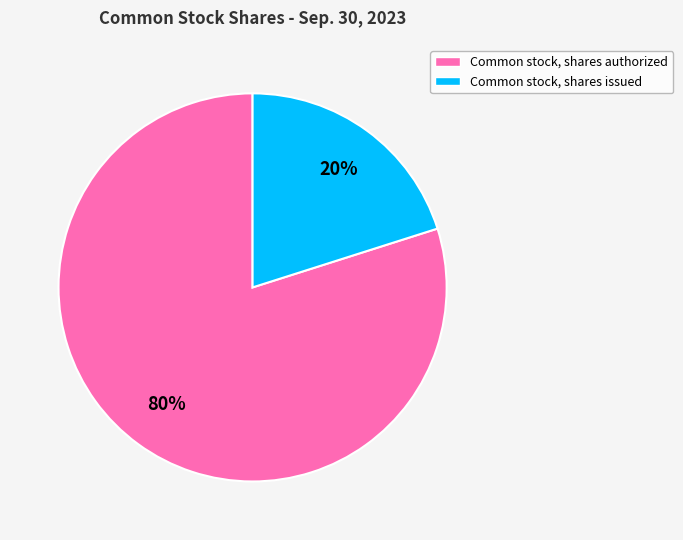

Which has a higher value, Common stock, shares authorized or Common stock, shares issued?

Common stock, shares authorized